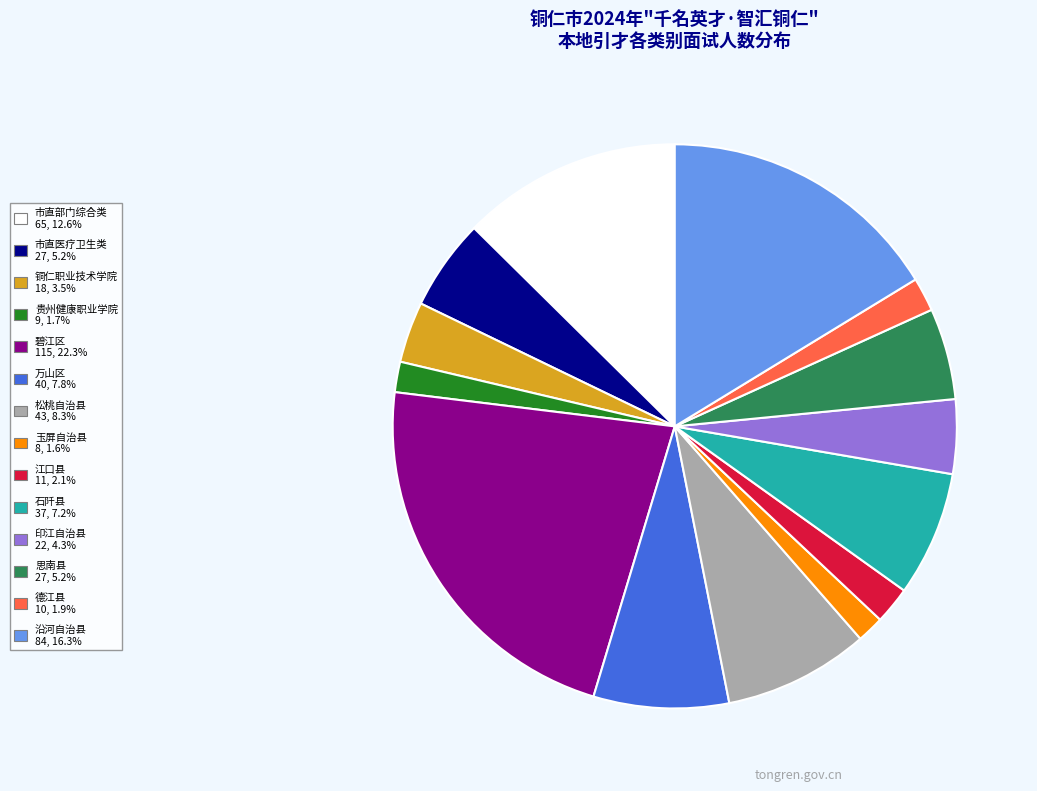

What is the largest slice in the pie chart?

碧江区